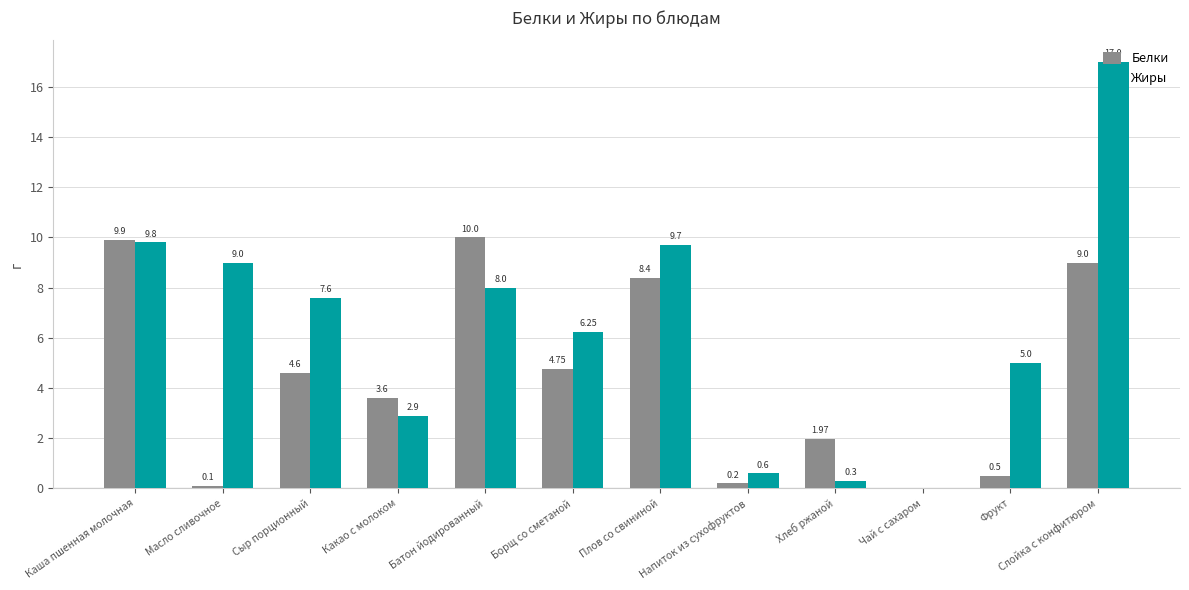

At which category does the chart reach its peak across all series?

Слойка с конфитюром